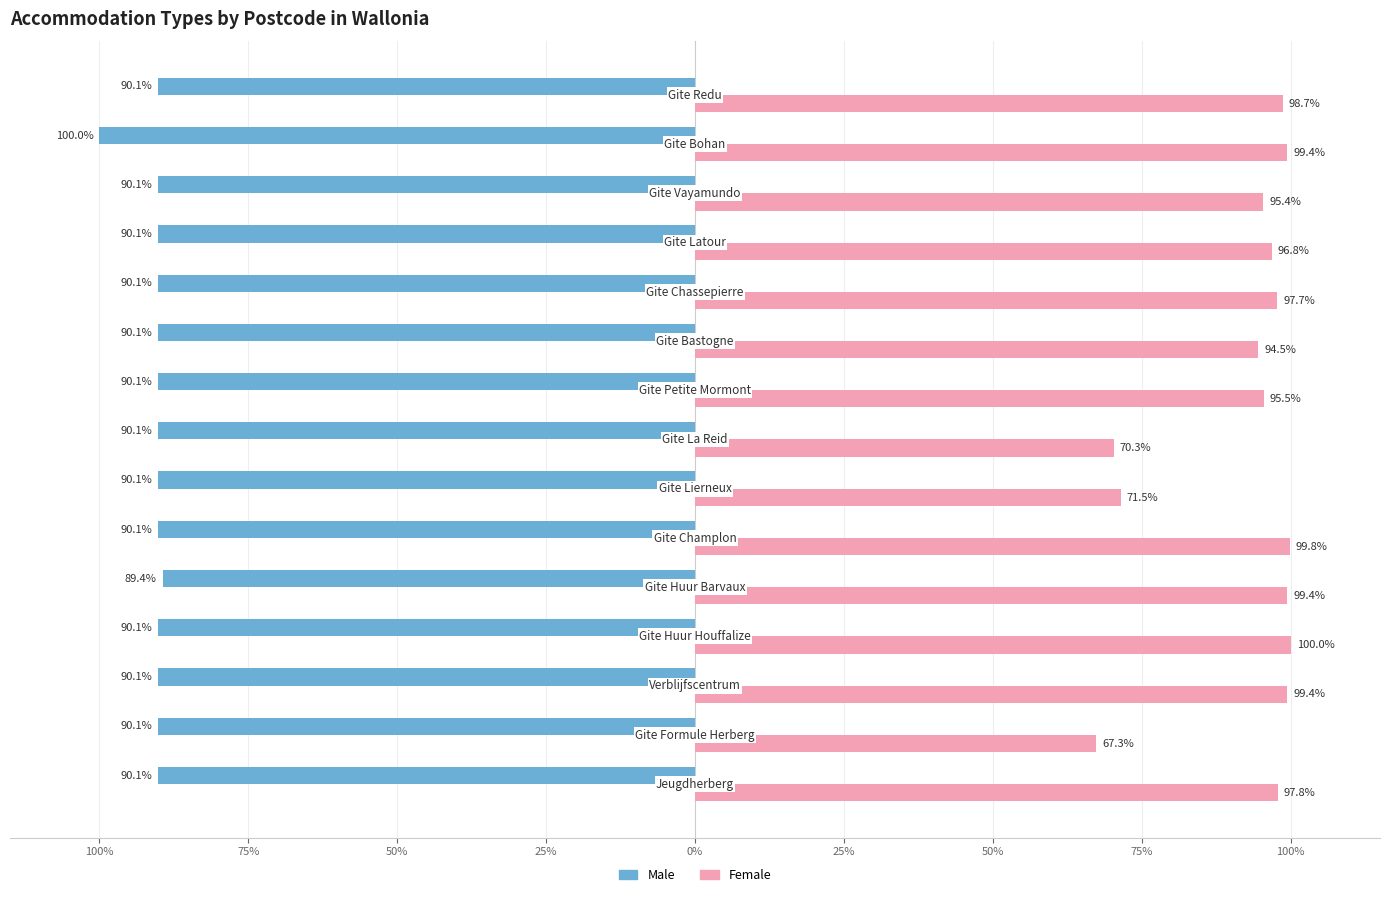

What are all the series names shown in the legend?

Male, Female